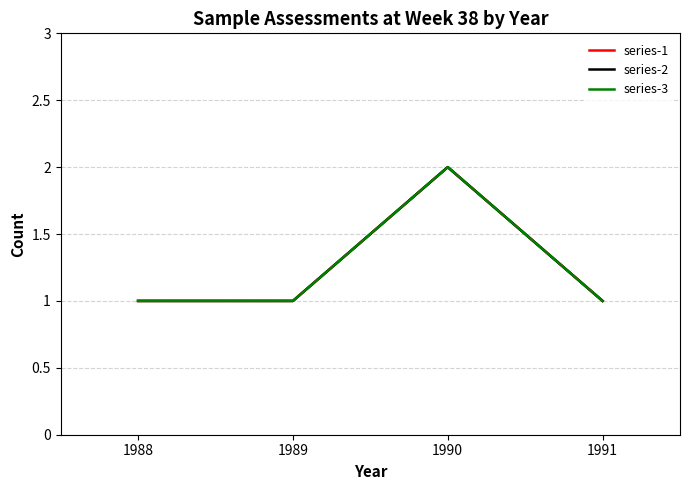

The series-3 series shows 2 at 1990. True or false?

True